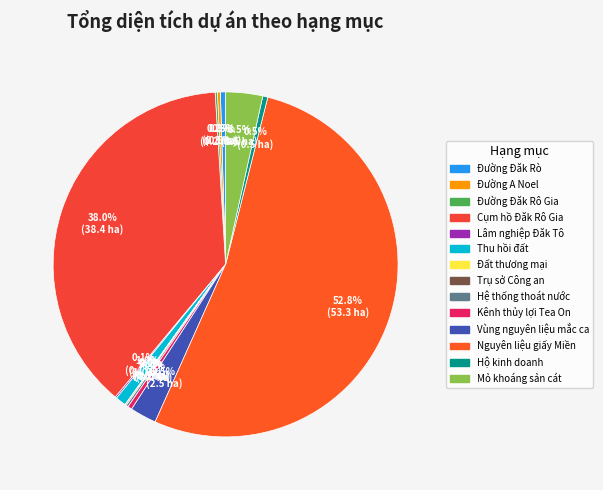

How many slices are in this pie chart?

14